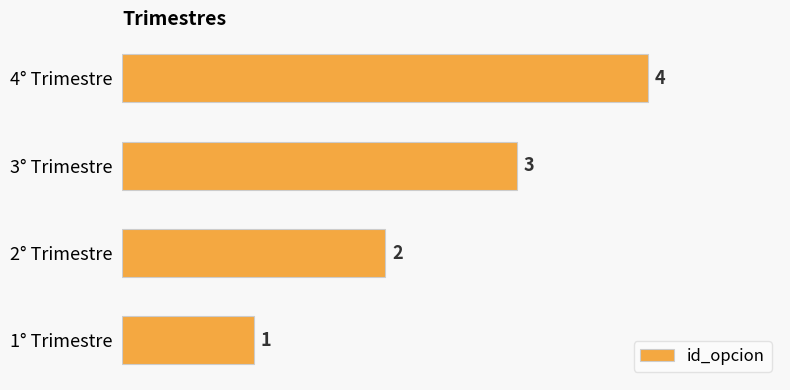

Count the values in the range 2 to 4.

3